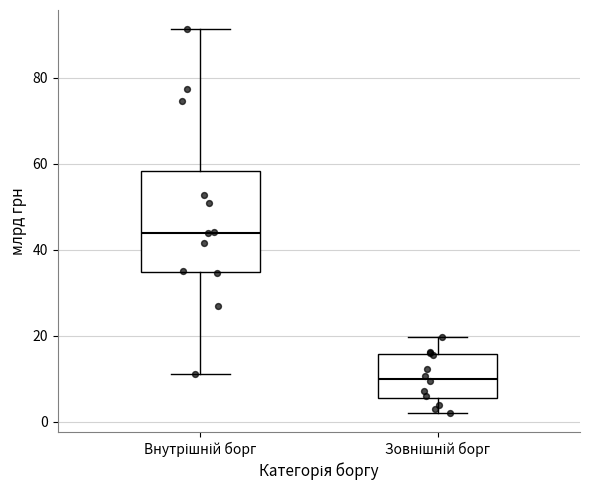

Which box's median line is the lowest?

Зовнішній борг